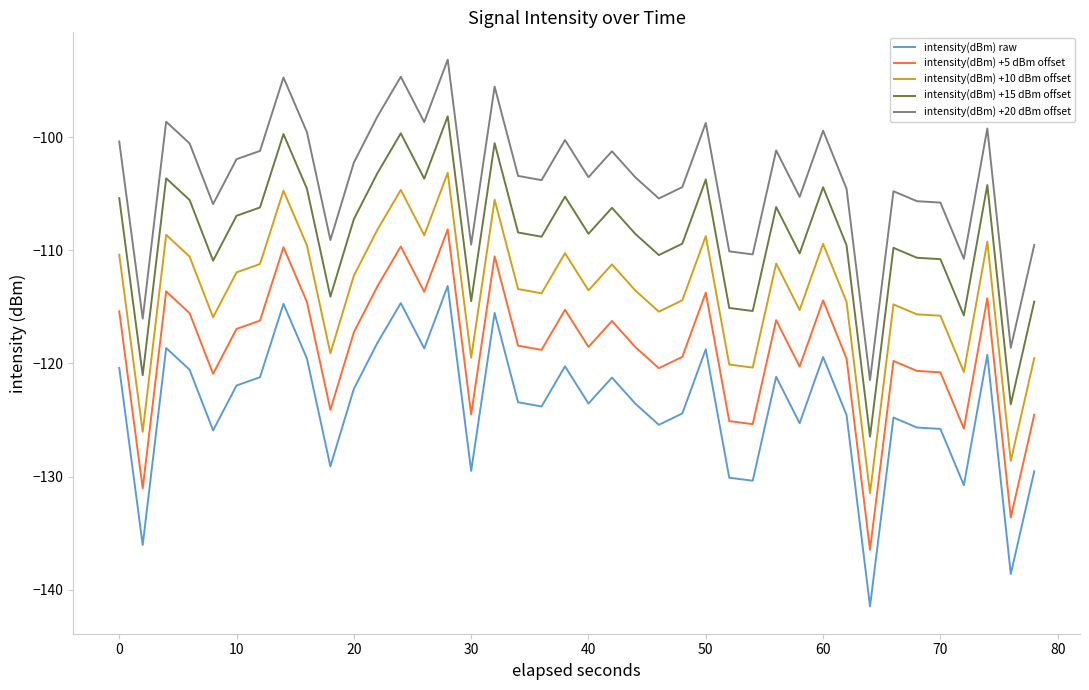

True or false: intensity(dBm) +5 dBm offset and intensity(dBm) +20 dBm offset intersect in this chart.

False